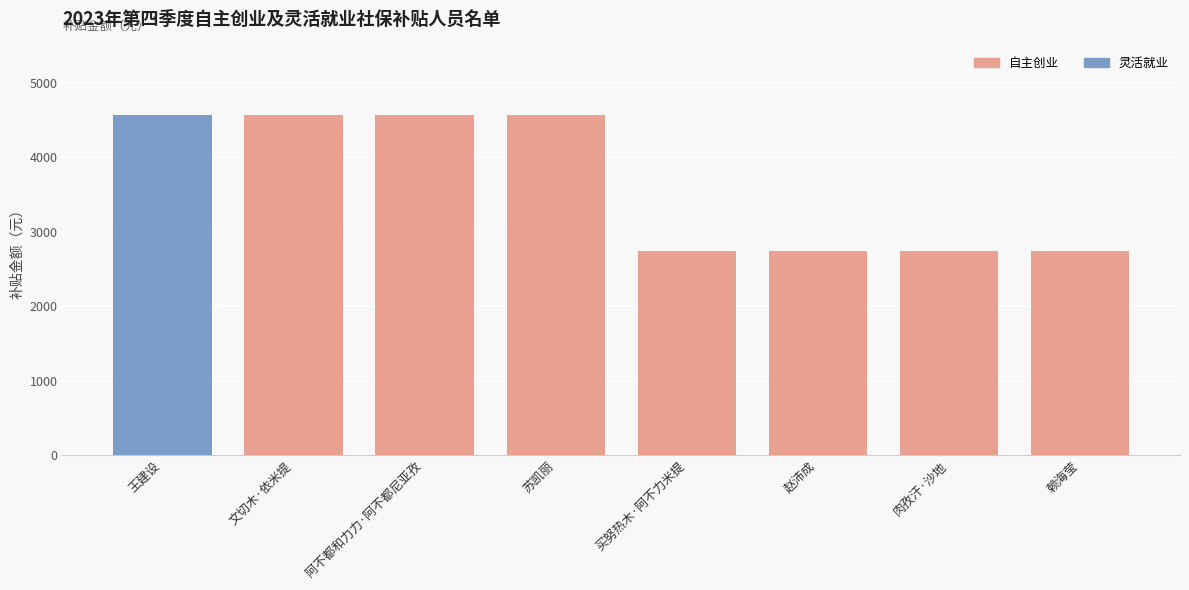

Approximately how many times larger is the value at 苏凯丽 compared to 买努热木·阿不力米提?

1.7